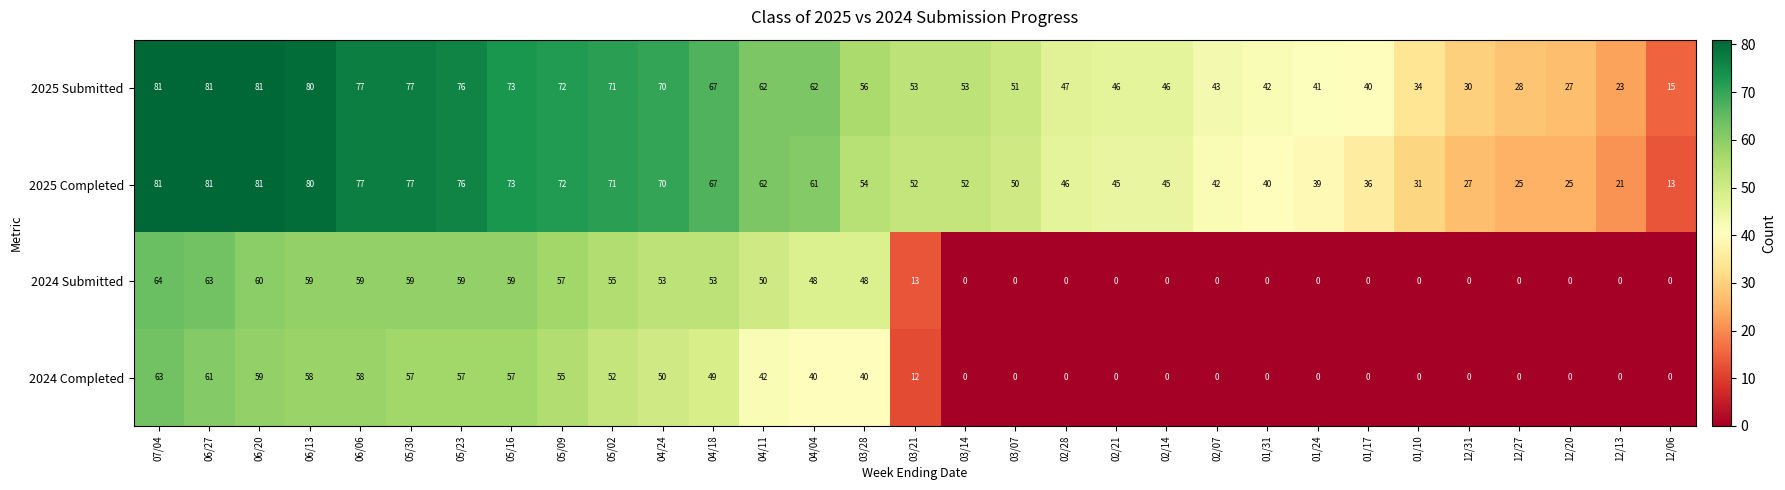

Which series has the widest spread of values?

2025 Completed